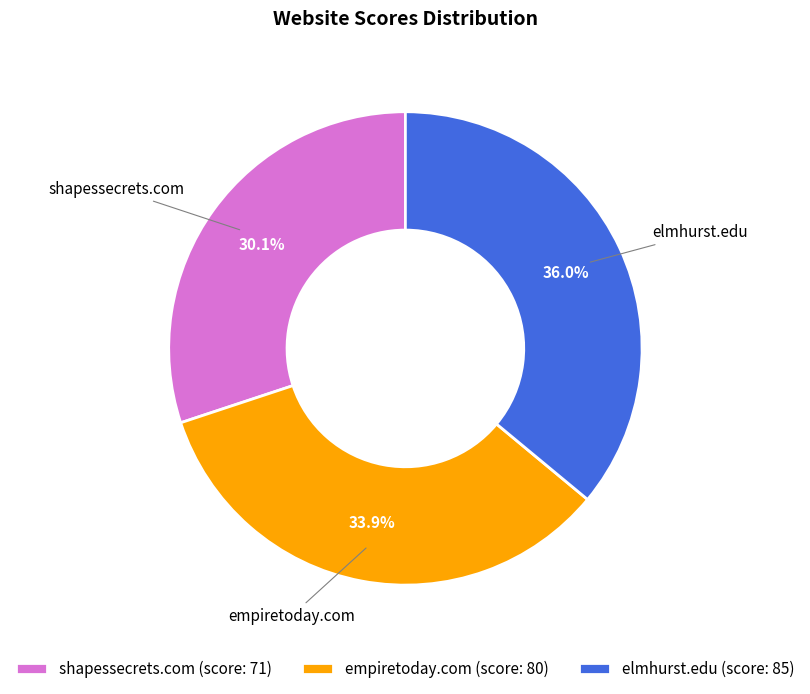

Which category has the smallest portion of the pie?

shapessecrets.com